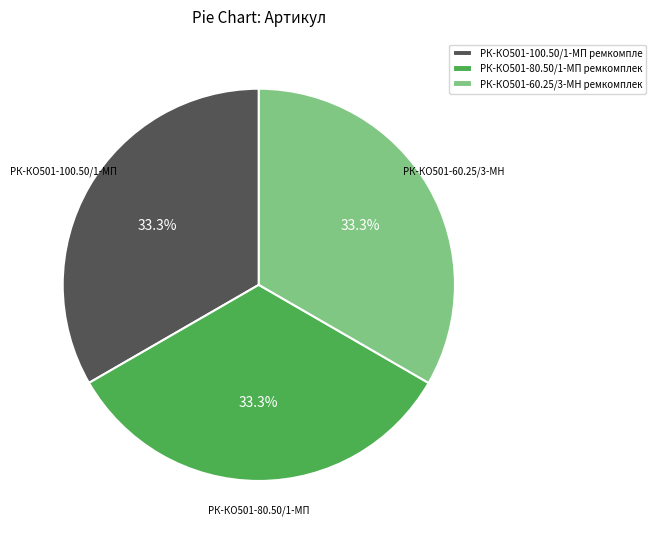

What portion of the pie excludes РК-КО501-100.50/1-МП ремкомпле?

66.7%